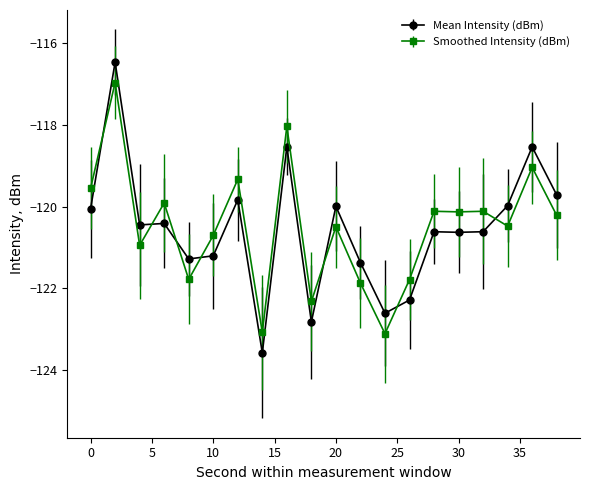

True or false: Mean Intensity (dBm) and Smoothed Intensity (dBm) cross at least once.

True